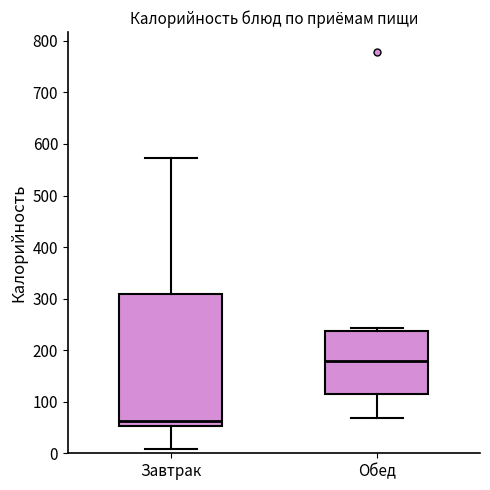

Comparing the boxes themselves (not the whiskers), which one is the tallest?

Завтрак